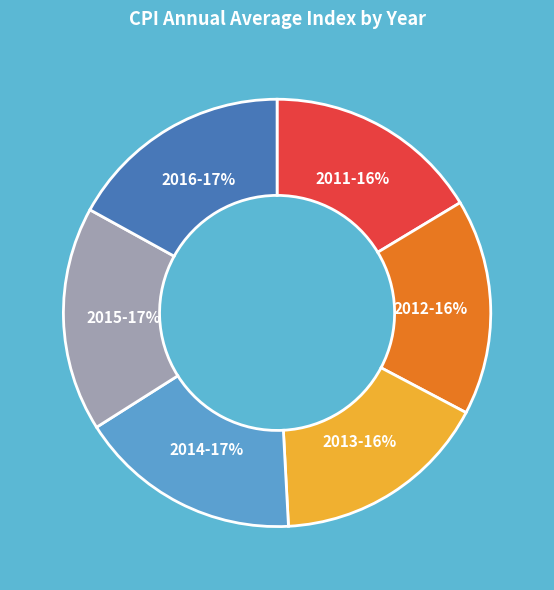

How many segments does this pie chart have?

6